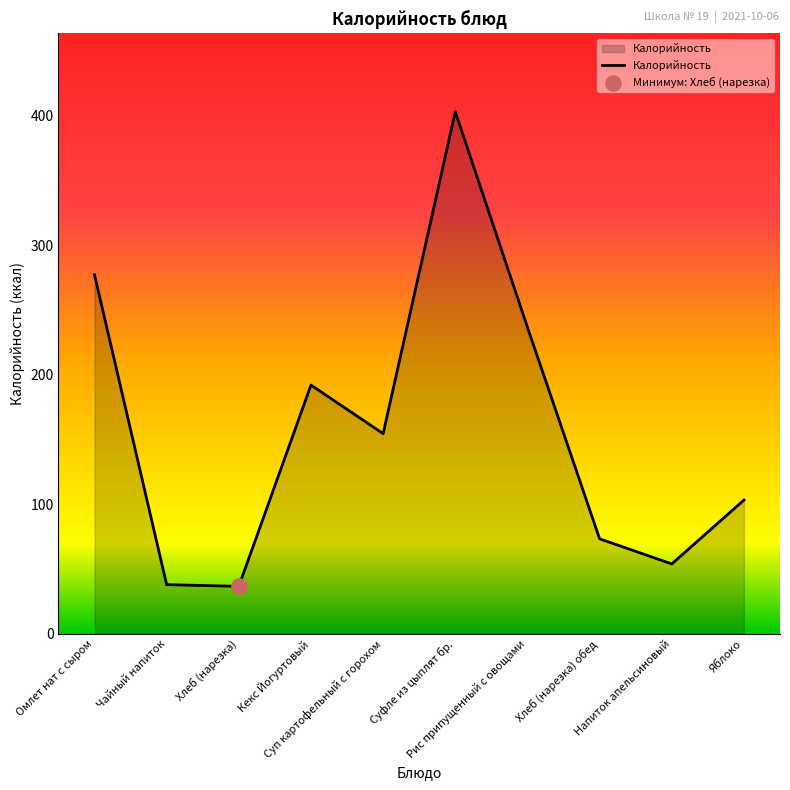

Between Чайный напиток and Хлеб (нарезка) обед, which is larger?

Хлеб (нарезка) обед